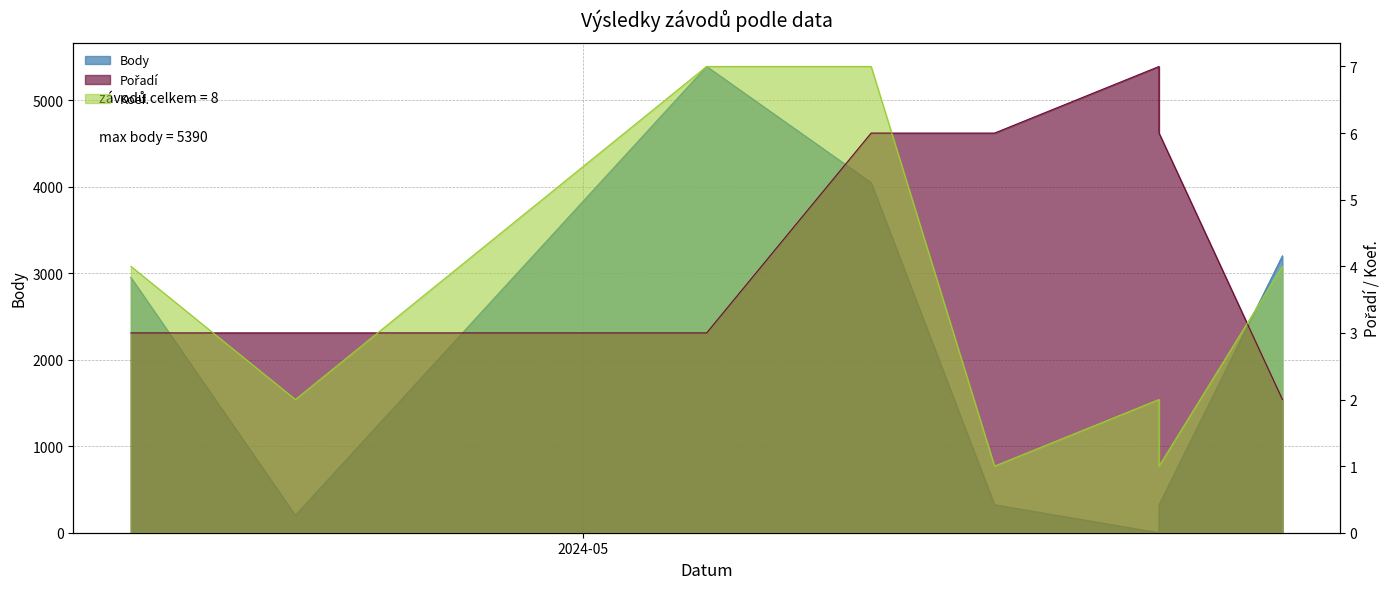

What is the sum of the Pořadí values at 2024-05-08 and 2024-04-24?

9